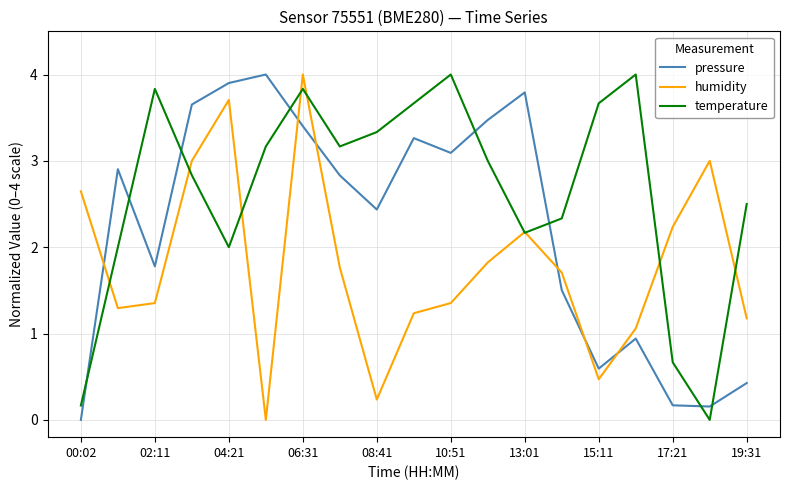

What is the maximum value shown in the chart?

4.0